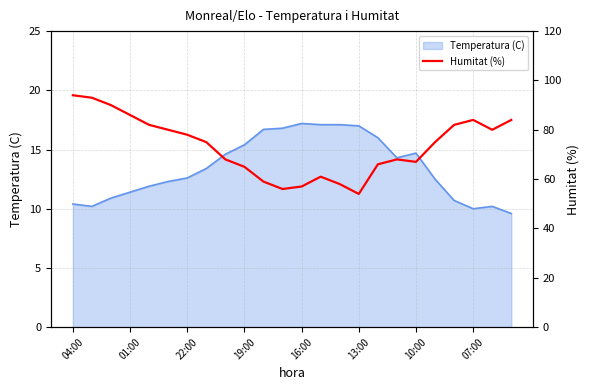

What is the average value?

73